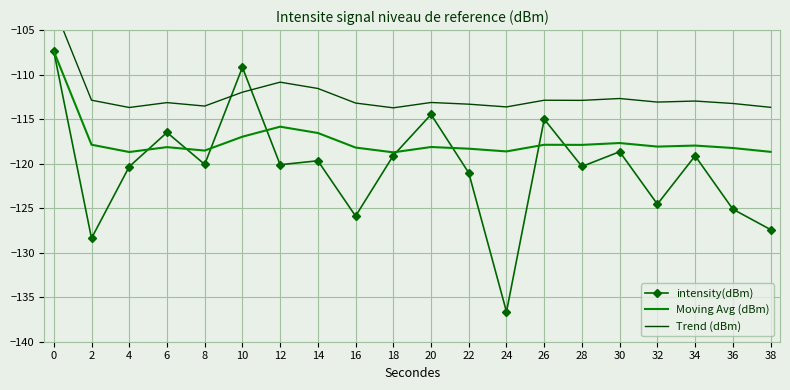

Reading right to left, transcribe all the data shown in this chart.

intensity(dBm): 38=-127.4	36=-125.1	34=-119.1	32=-124.5	30=-118.7	28=-120.3	26=-115.0	24=-136.6	22=-121.0	20=-114.5	18=-119.1	16=-125.9	14=-119.7	12=-120.1	10=-109.2	8=-120.1	6=-116.5	4=-120.3	2=-128.4	0=-107.4
Moving Avg (dBm): 38=-118.7	36=-118.2	34=-118.0	32=-118.1	30=-117.7	28=-117.9	26=-117.9	24=-118.6	22=-118.3	20=-118.1	18=-118.7	16=-118.2	14=-116.6	12=-115.8	10=-117.0	8=-118.5	6=-118.1	4=-118.7	2=-117.9	0=-107.4
Trend (dBm): 38=-113.7	36=-113.2	34=-113.0	32=-113.1	30=-112.7	28=-112.9	26=-112.9	24=-113.6	22=-113.3	20=-113.1	18=-113.7	16=-113.2	14=-111.6	12=-110.8	10=-112.0	8=-113.5	6=-113.1	4=-113.7	2=-112.9	0=-102.4